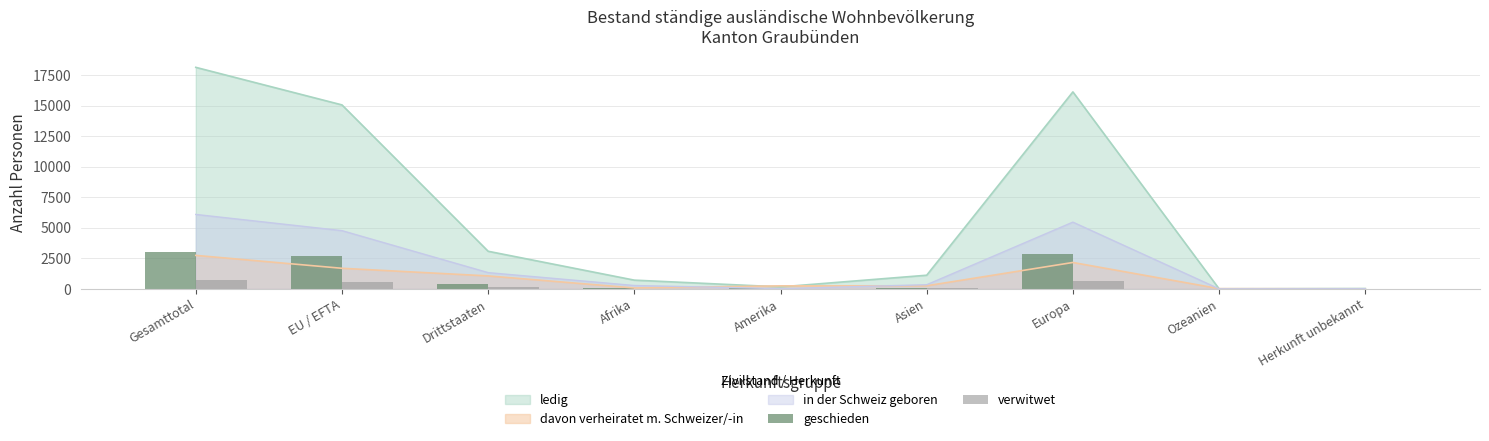

What position from the left is EU / EFTA?

2